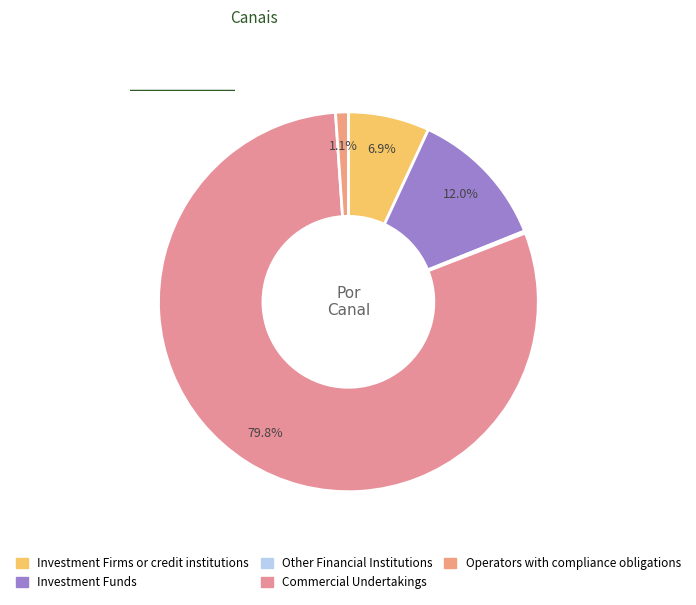

Rank the categories by value from lowest to highest.

Other Financial Institutions, Operators with compliance obligations, Investment Firms or credit institutions, Investment Funds, Commercial Undertakings